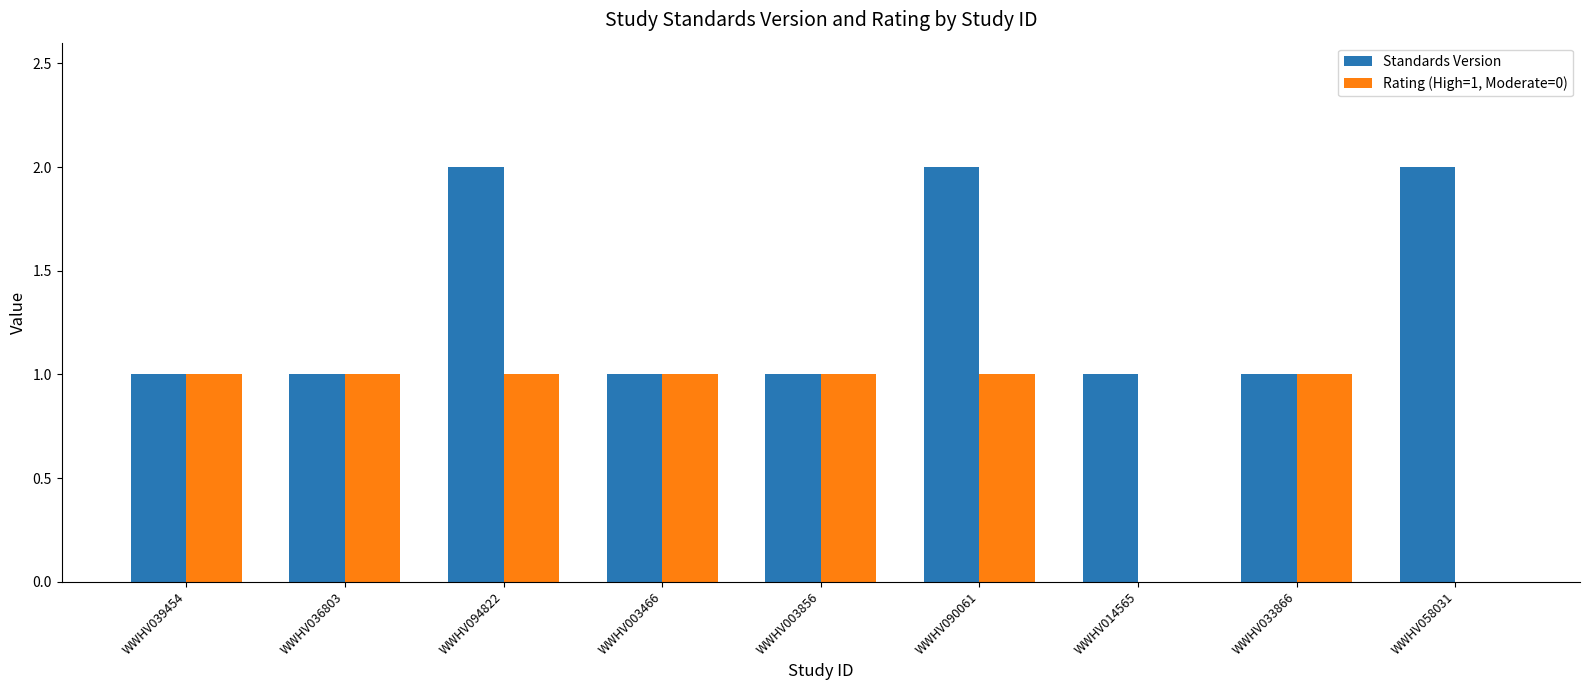

Is the value of Standards Version at WWHV003856 greater than the value of Rating (High=1, Moderate=0) at WWHV014565?

Yes